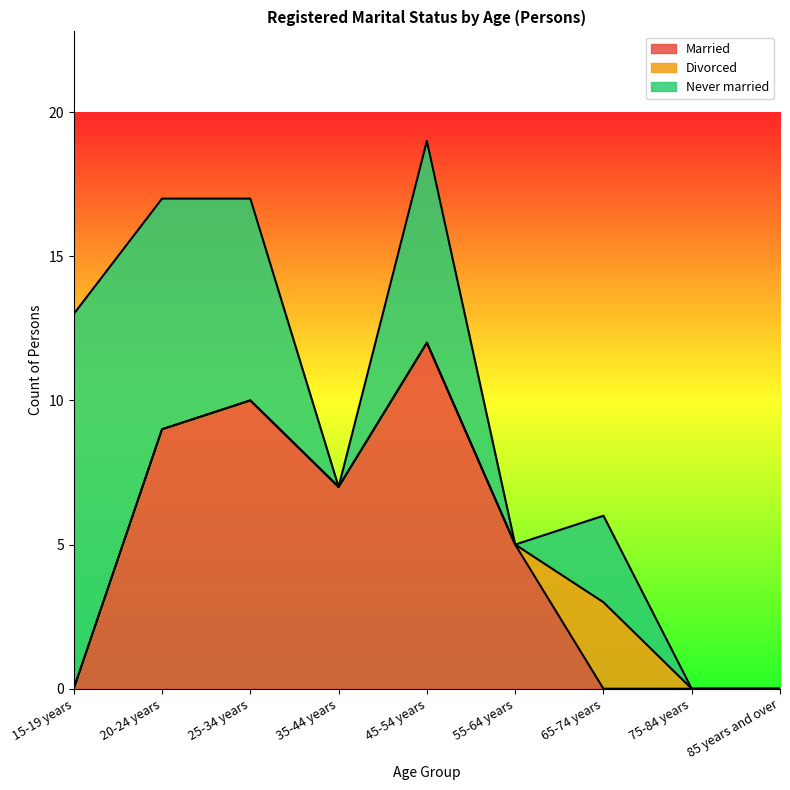

How many values in the Divorced series exceed 0?

1